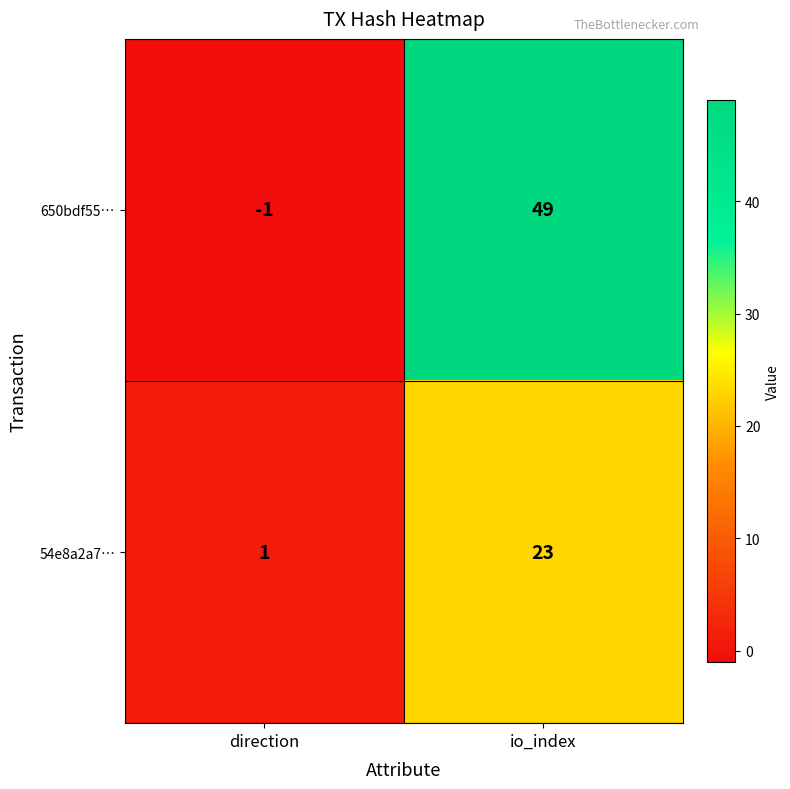

Rank the categories by 650bdf55… value from highest to lowest.

io_index, direction